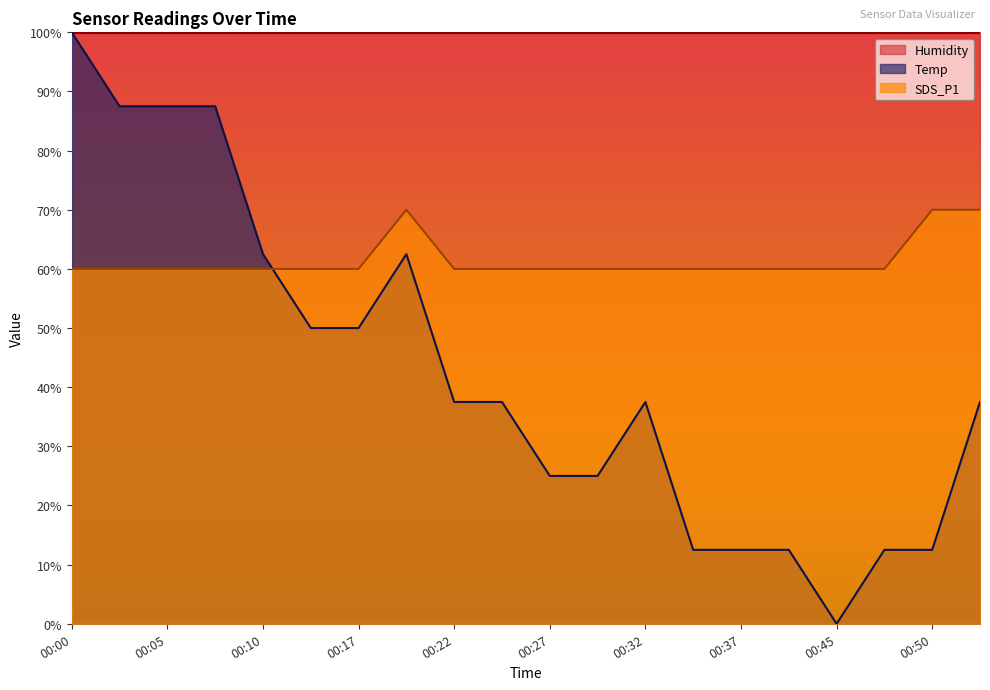

What is the sum of all Temp values?

850.0